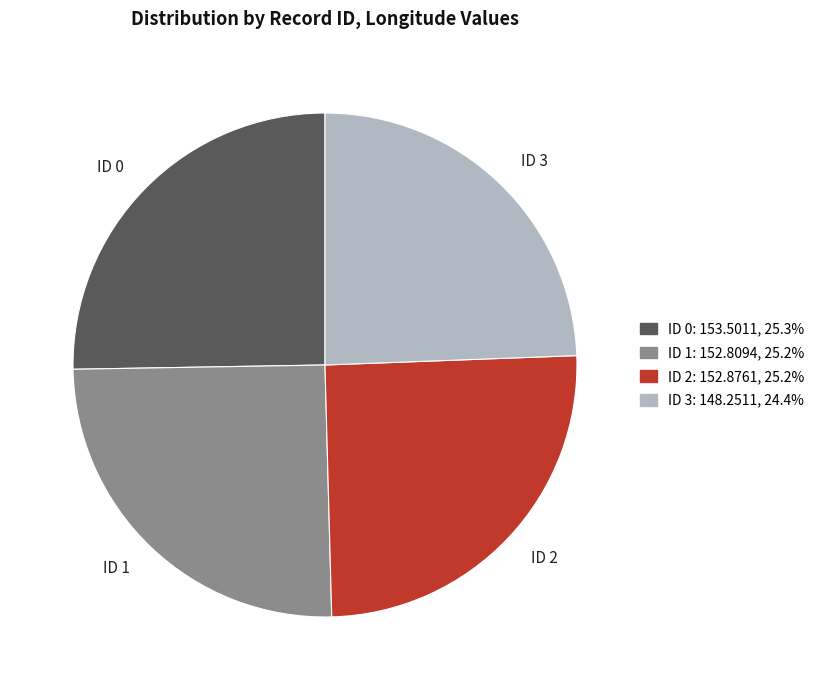

Is there any slice that represents more than half of the pie?

No